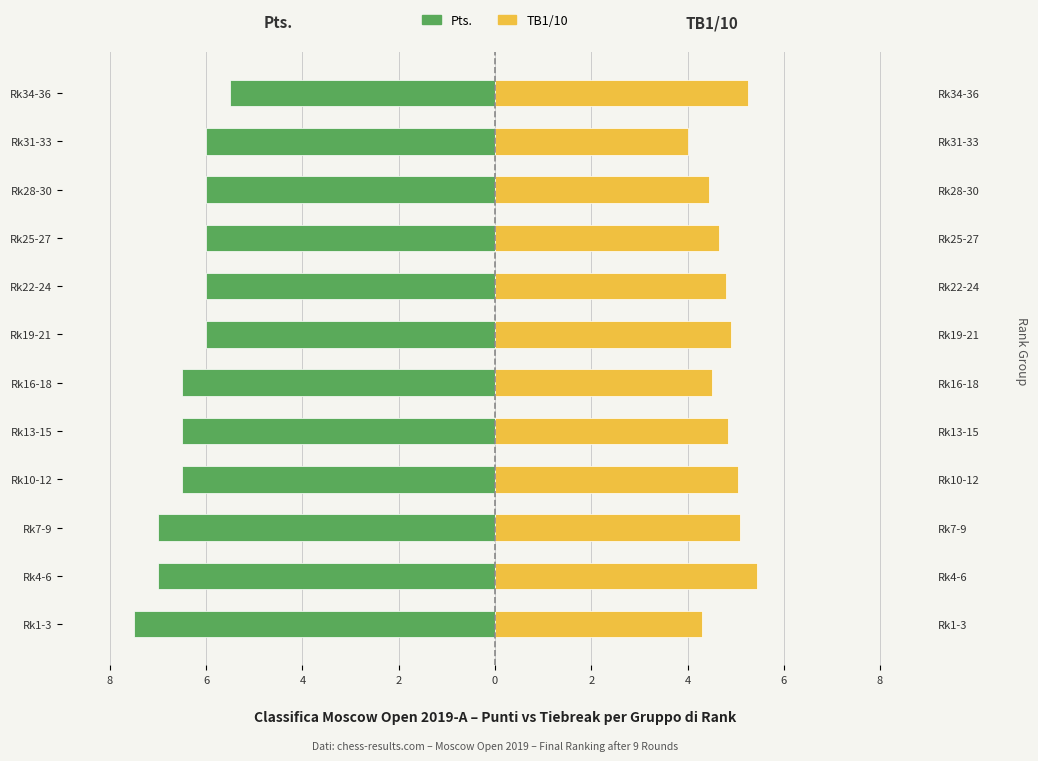

What value does the TB1 / 10 (right axis) series have at Rk28-30?

4.5